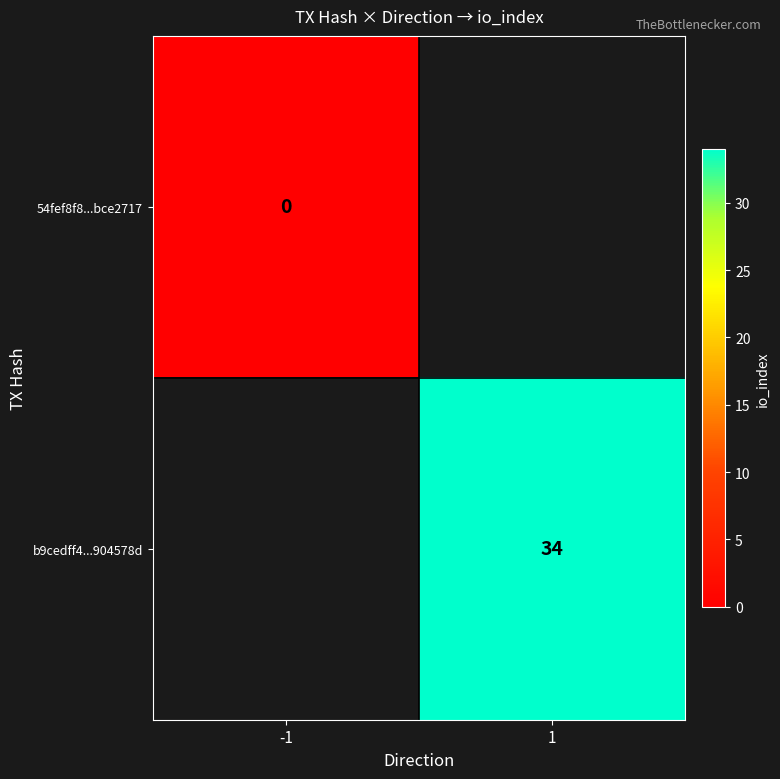

At -1, list the series in order from largest to smallest.

54fef8f8...bce2717, b9cedff4...904578d